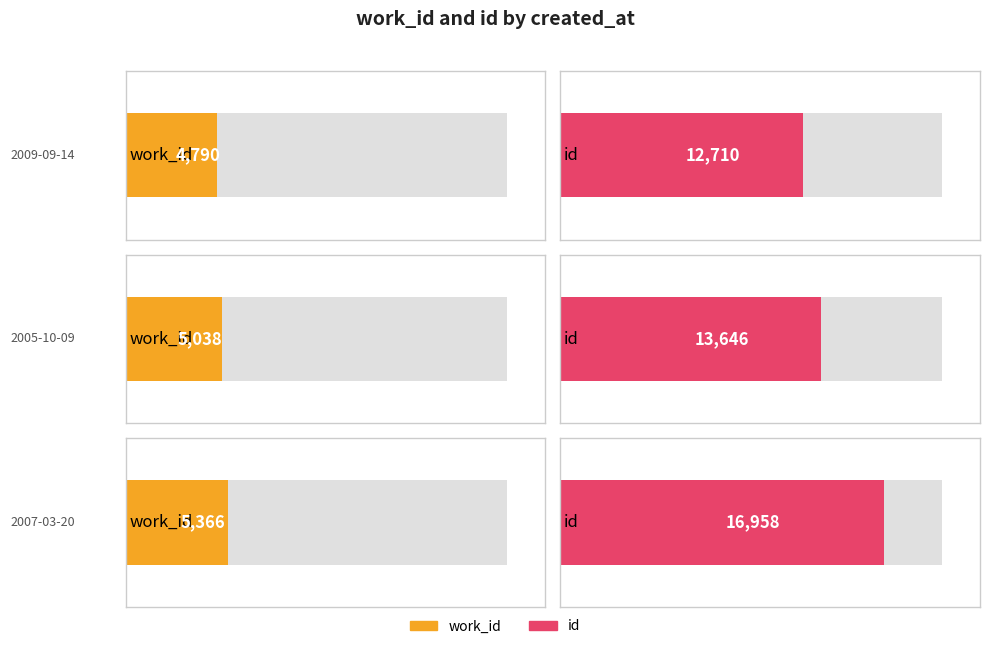

List the series in order of their overall mean, highest first.

id, work_id